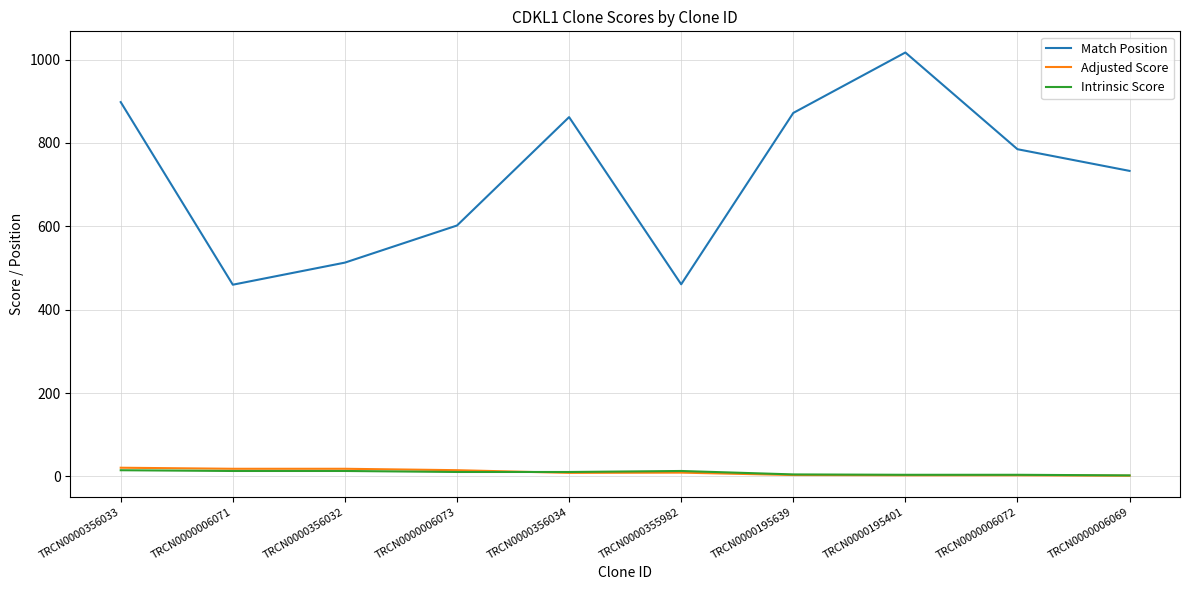

Which series has the widest spread of values?

Match Position